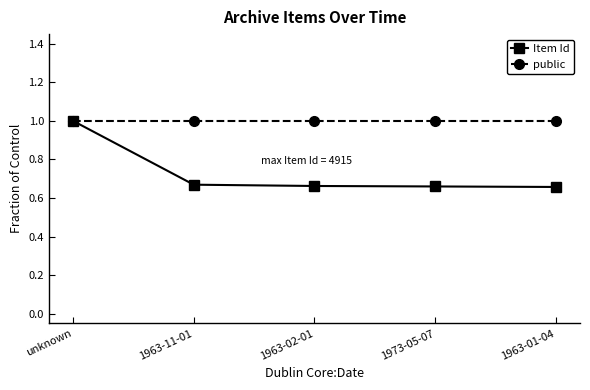

Which series has the largest total across all categories?

public